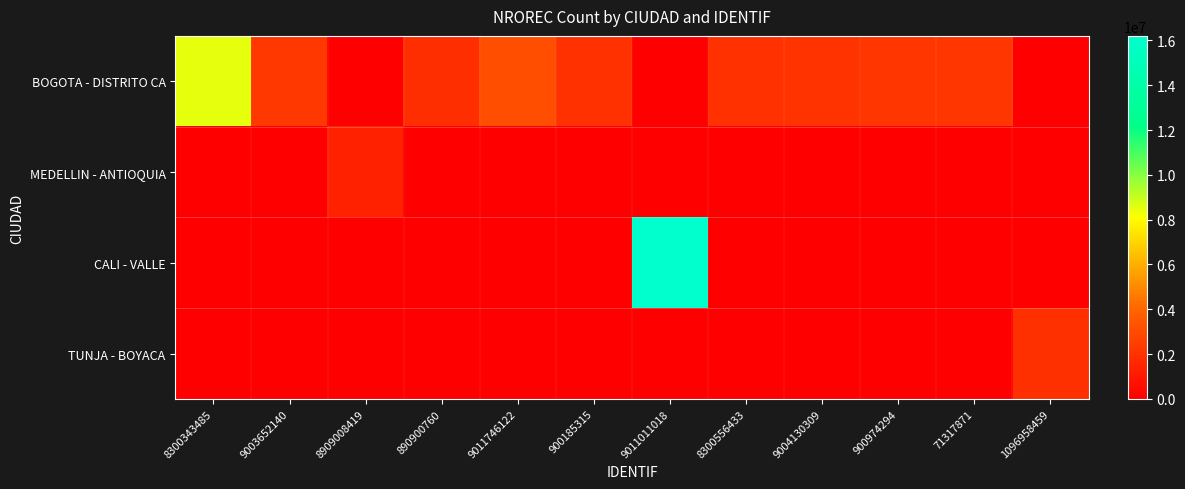

Reading right to left, what are all the values shown in this chart?

BOGOTA - DISTRITO CA: 1096958459=0	71317871=2206588	900974294=2206587	9004130309=2083486	8300556433=1990995	9011011018=0	900185315=1987560	9011746122=3153762	890900760=1895928	8909008419=0	9003652140=2266114	8300343485=8543441
MEDELLIN - ANTIOQUIA: 1096958459=0	71317871=0	900974294=0	9004130309=0	8300556433=0	9011011018=0	900185315=0	9011746122=0	890900760=0	8909008419=1359767	9003652140=0	8300343485=0
CALI - VALLE: 1096958459=0	71317871=0	900974294=0	9004130309=0	8300556433=0	9011011018=16204046	900185315=0	9011746122=0	890900760=0	8909008419=0	9003652140=0	8300343485=0
TUNJA - BOYACA: 1096958459=1944375	71317871=0	900974294=0	9004130309=0	8300556433=0	9011011018=0	900185315=0	9011746122=0	890900760=0	8909008419=0	9003652140=0	8300343485=0